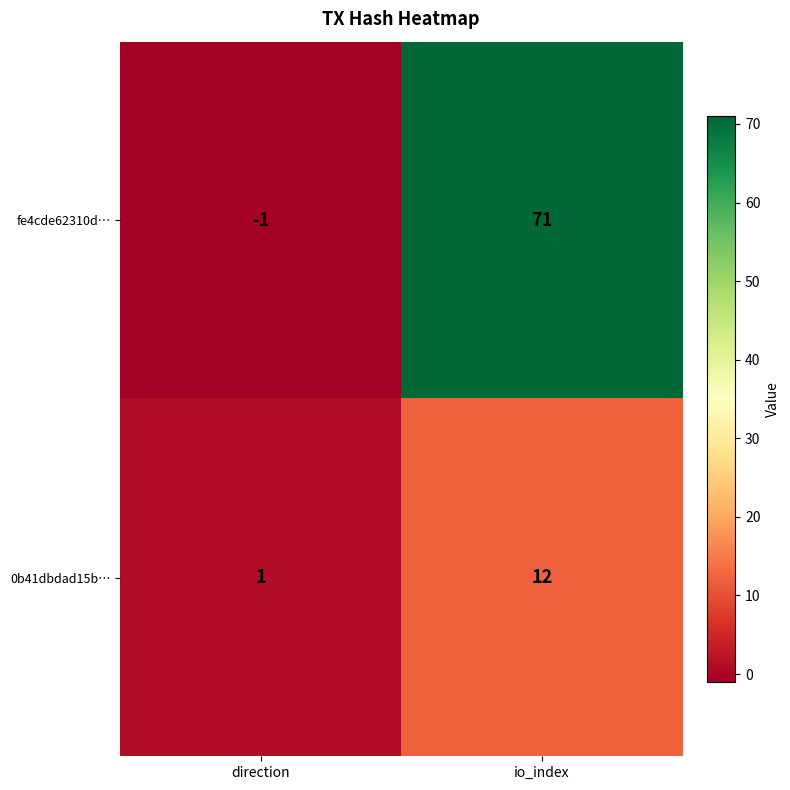

Is it true that fe4cde62310d… equals 71 at io_index?

True